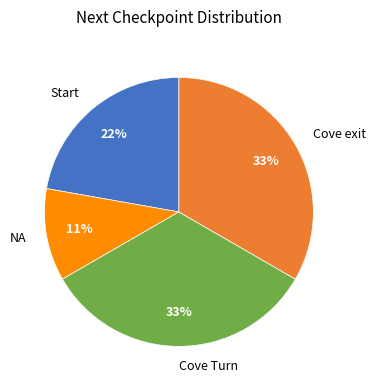

Do Cove exit and Cove Turn together represent more than half of the pie?

Yes